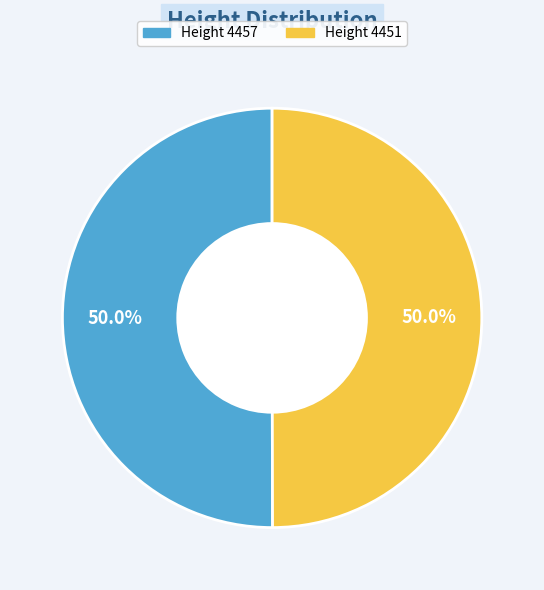

Which slice is the largest?

4457